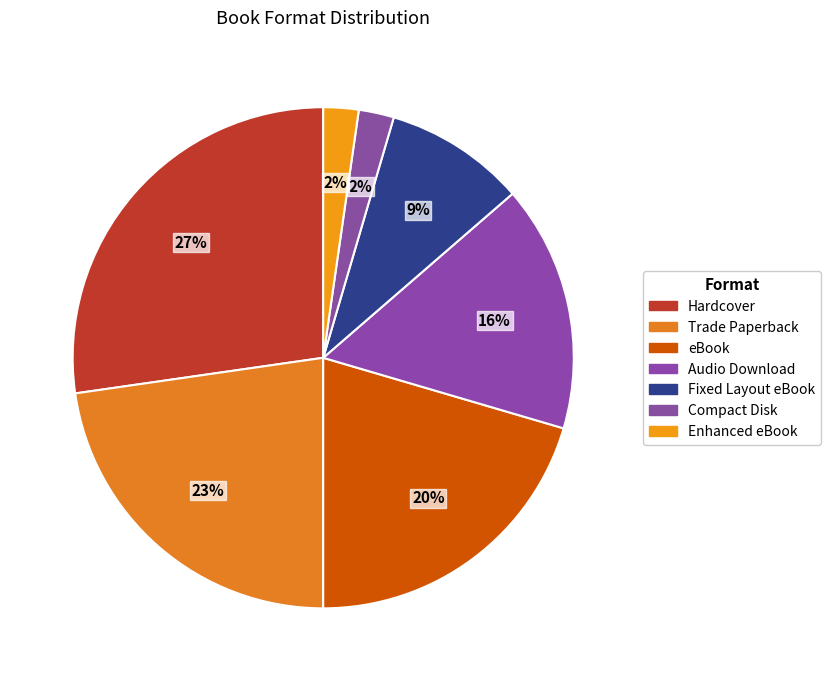

Count the number of slices in the pie.

7